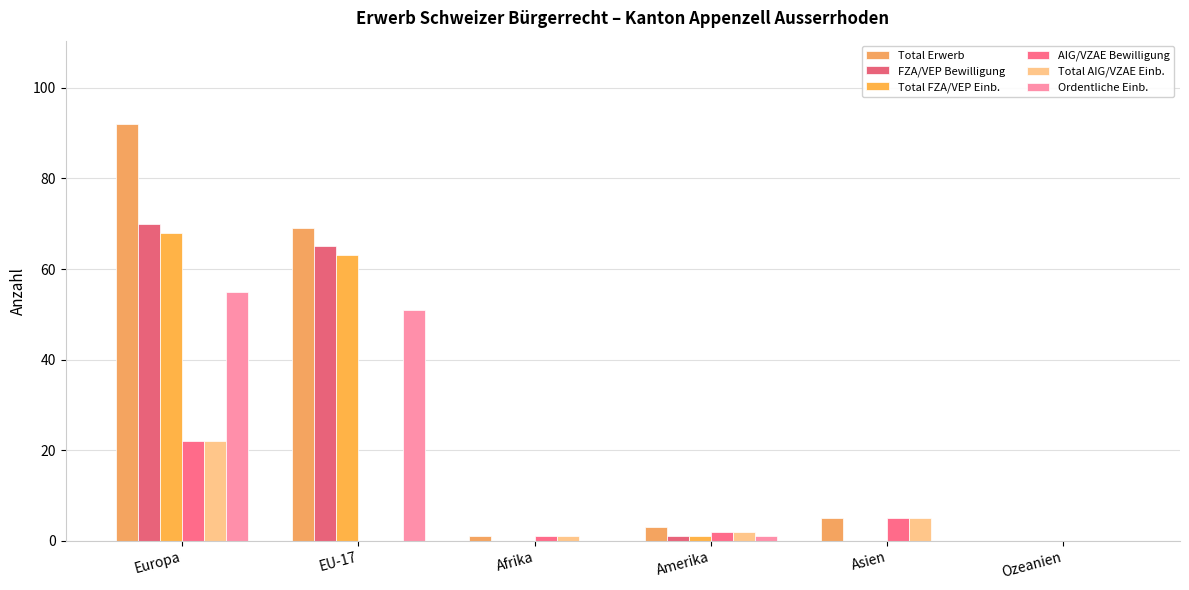

At how many categories does at least one series exceed 21?

2